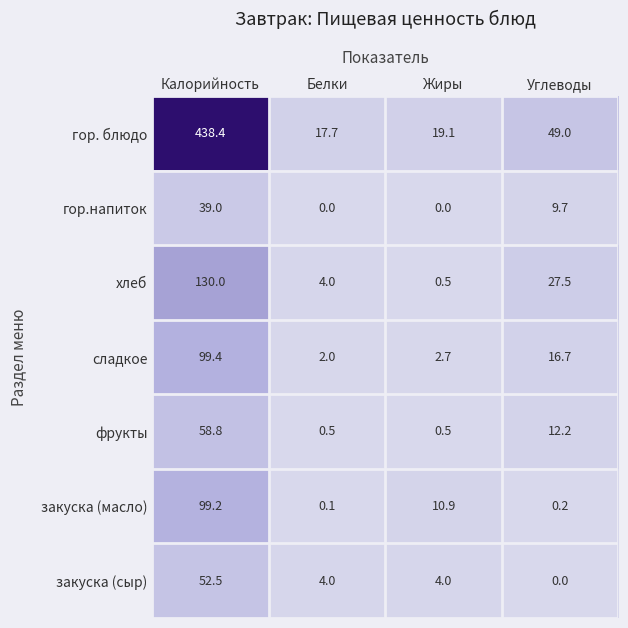

The гор. блюдо series shows 17.7 at Белки. True or false?

True